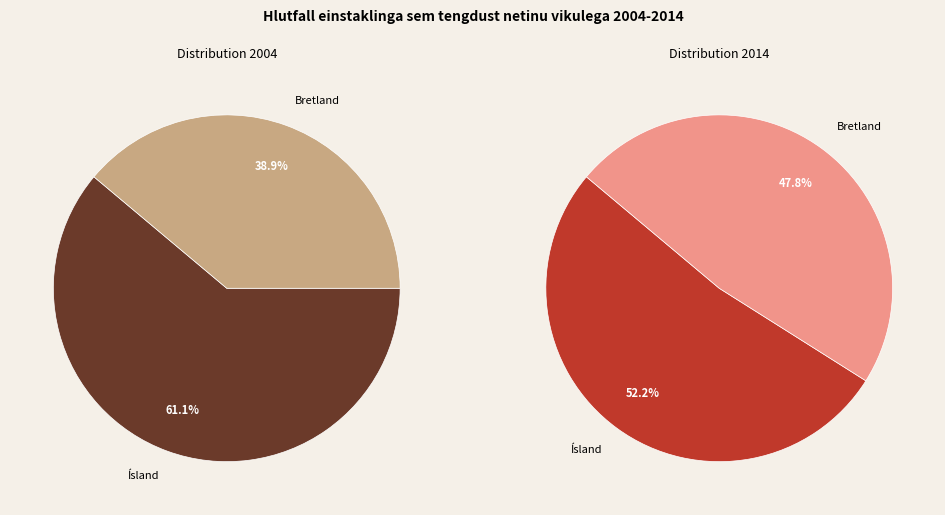

What is the smallest slice in the pie chart?

Bretland